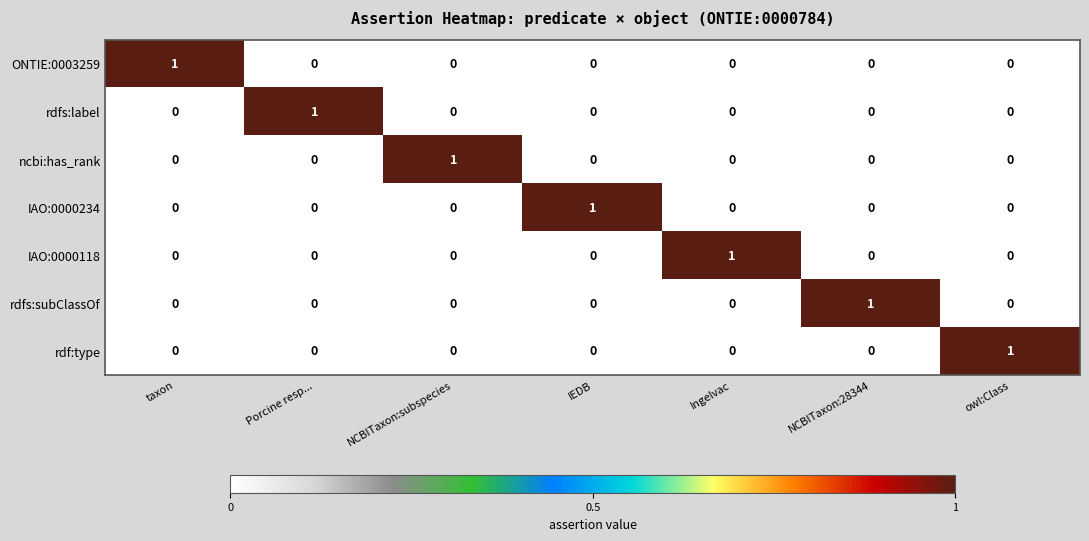

At which label does ONTIE:0003259 reach its peak?

taxon